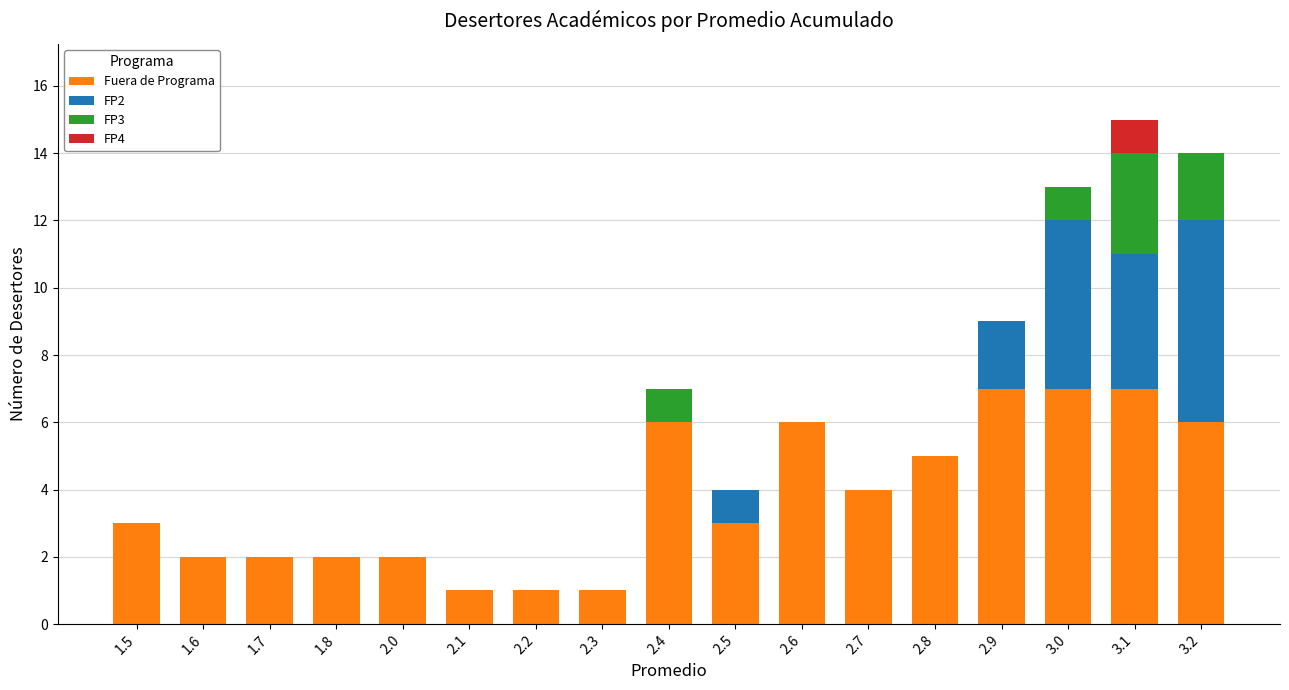

The value of Fuera de Programa at 2.1 is 2. True or false?

False